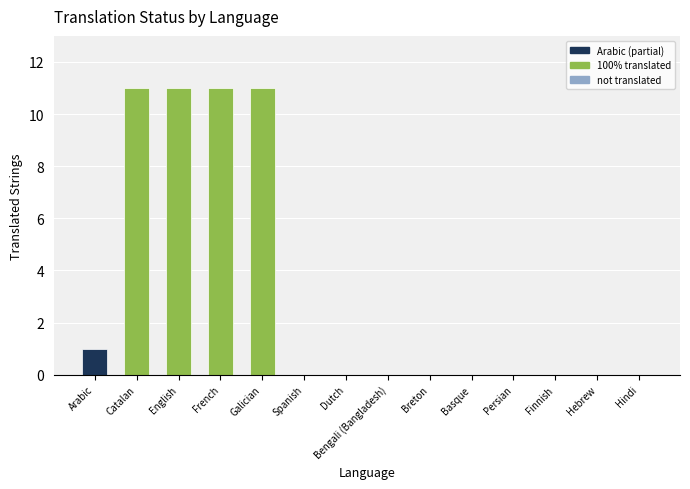

At which label is the value closest to 5?

Arabic